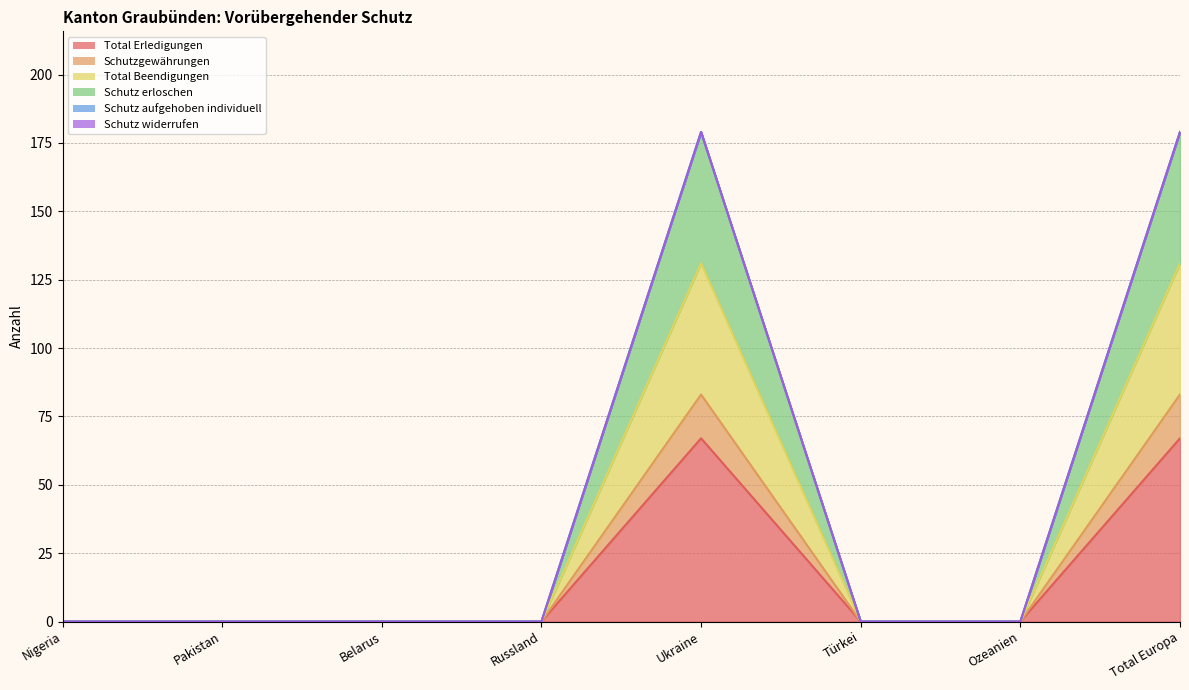

At how many categories does at least one series exceed 30?

2